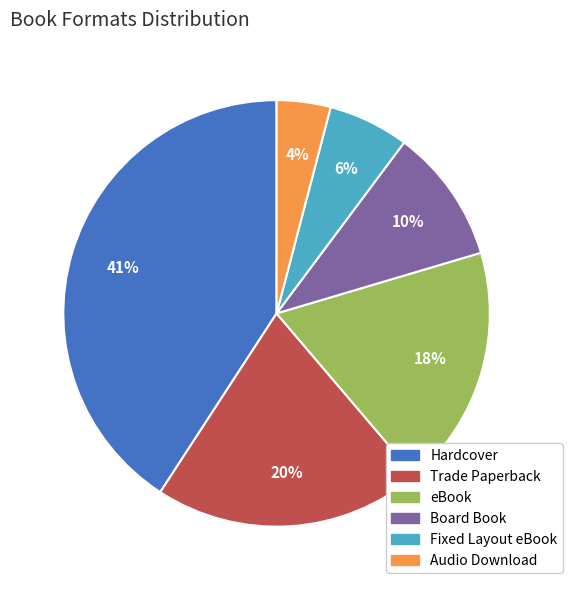

What is the smallest slice in the pie chart?

Audio Download